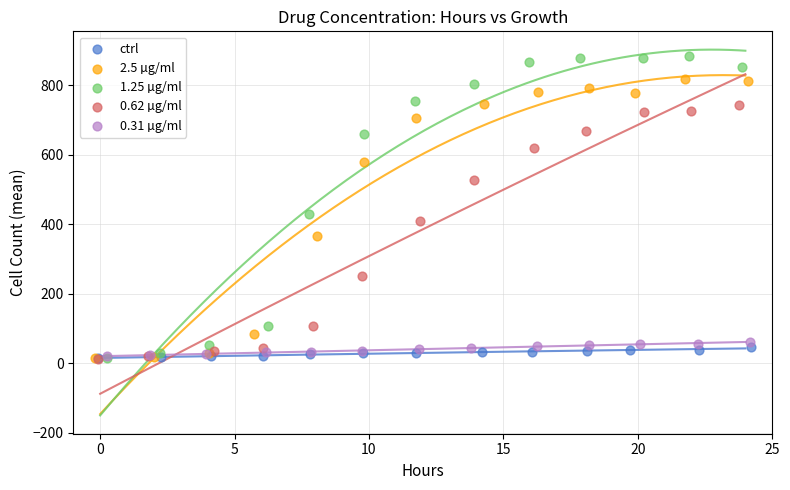

Which series has the widest spread of Y values?

1.25 µg/ml